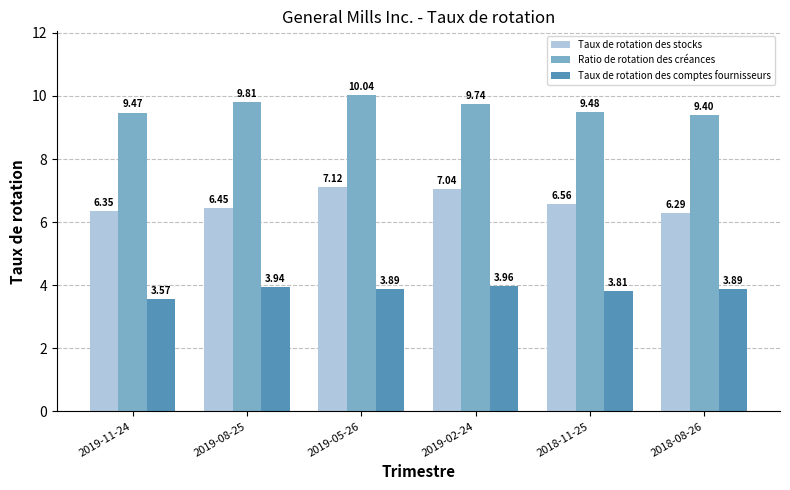

Which series changed the most between 2019-05-26 and 2018-08-26?

Taux de rotation des stocks